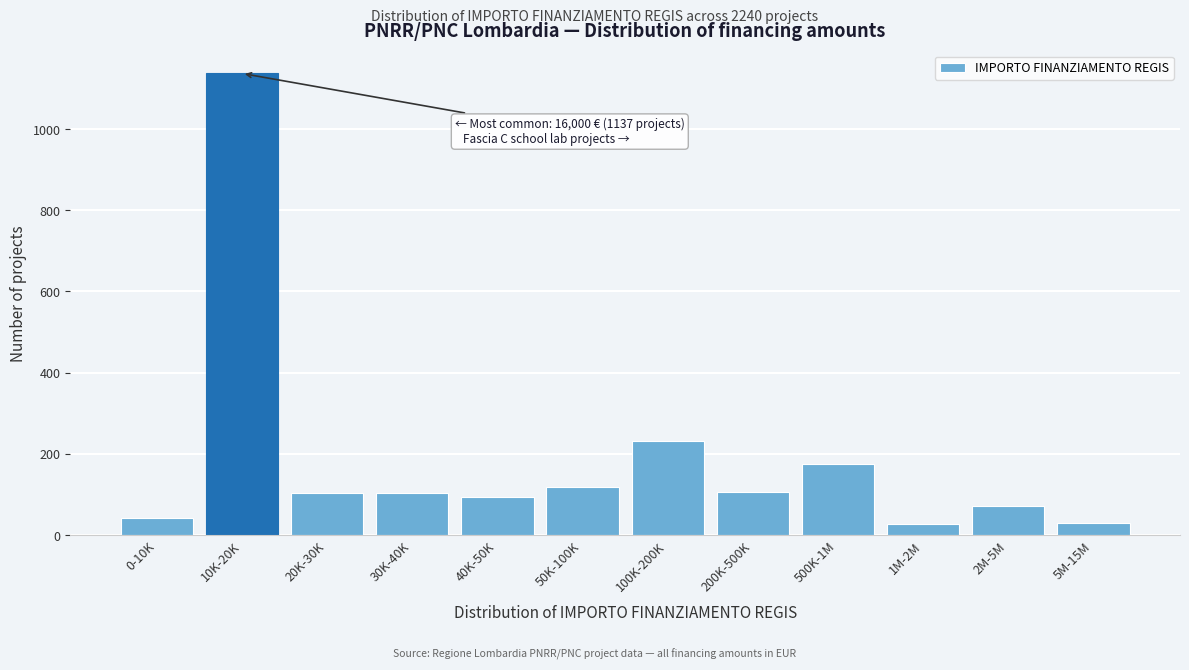

The value at 500K-1M is 250. True or false?

False